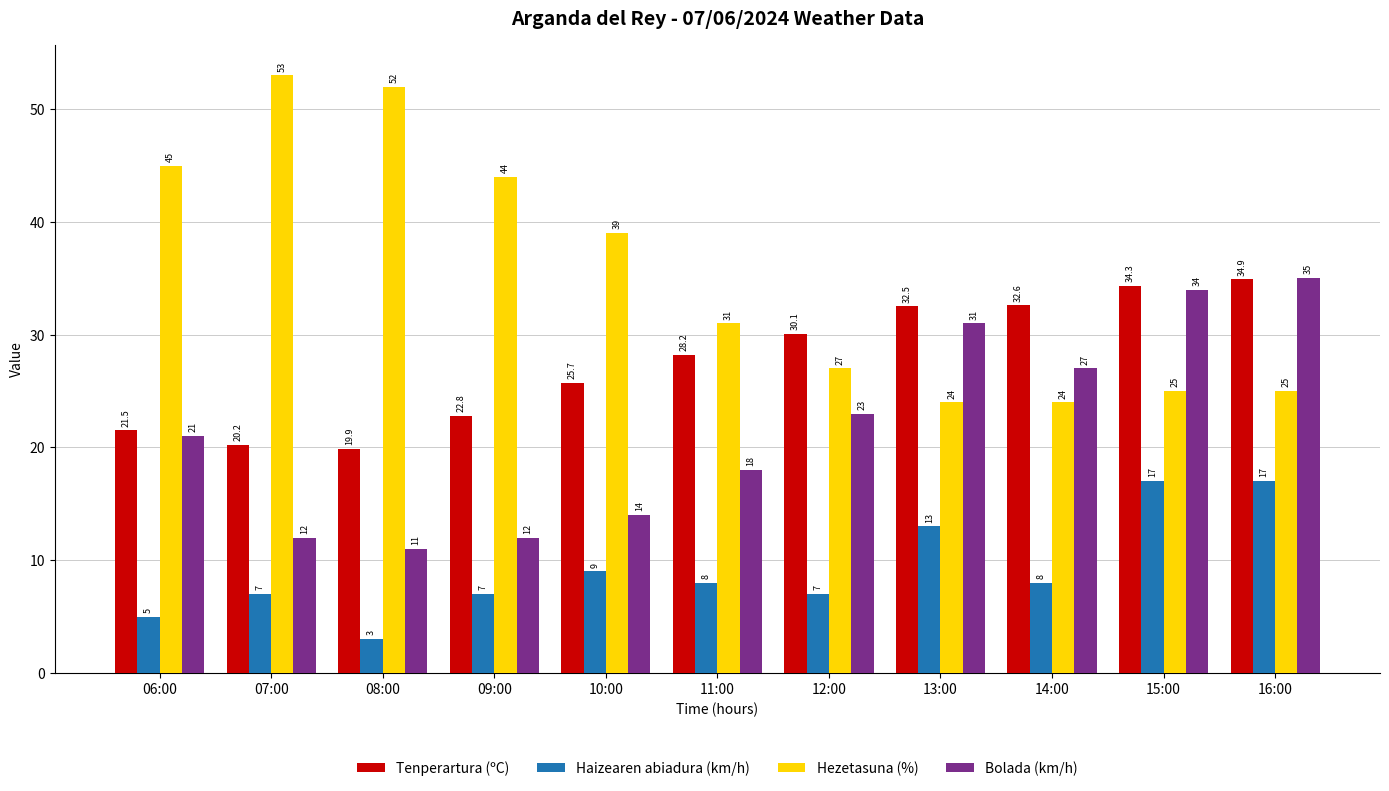

What is the label of the 10th bar from the right?

07:00